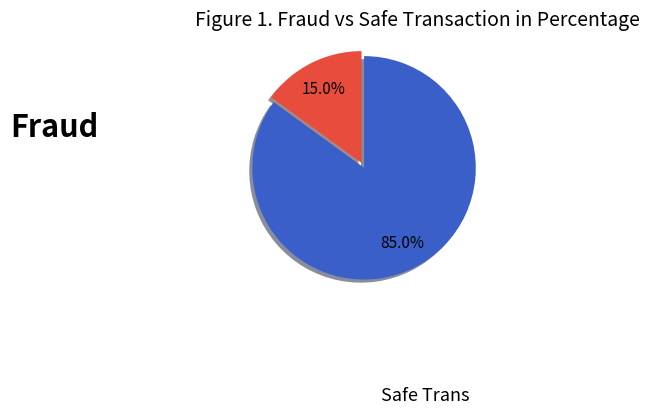

To the nearest percent, what is the average slice percentage?

50%